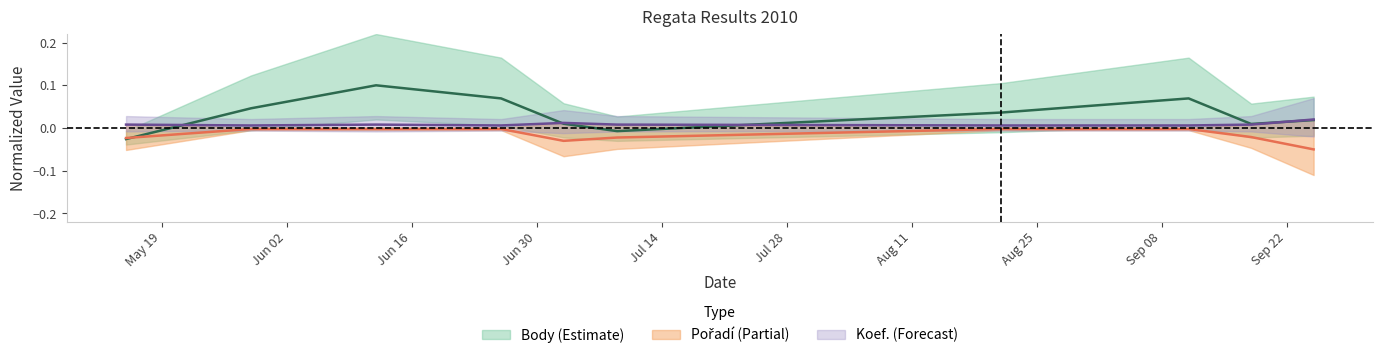

At 2010-08-21, list the series in order from largest to smallest.

Body, Koef., Pořadí